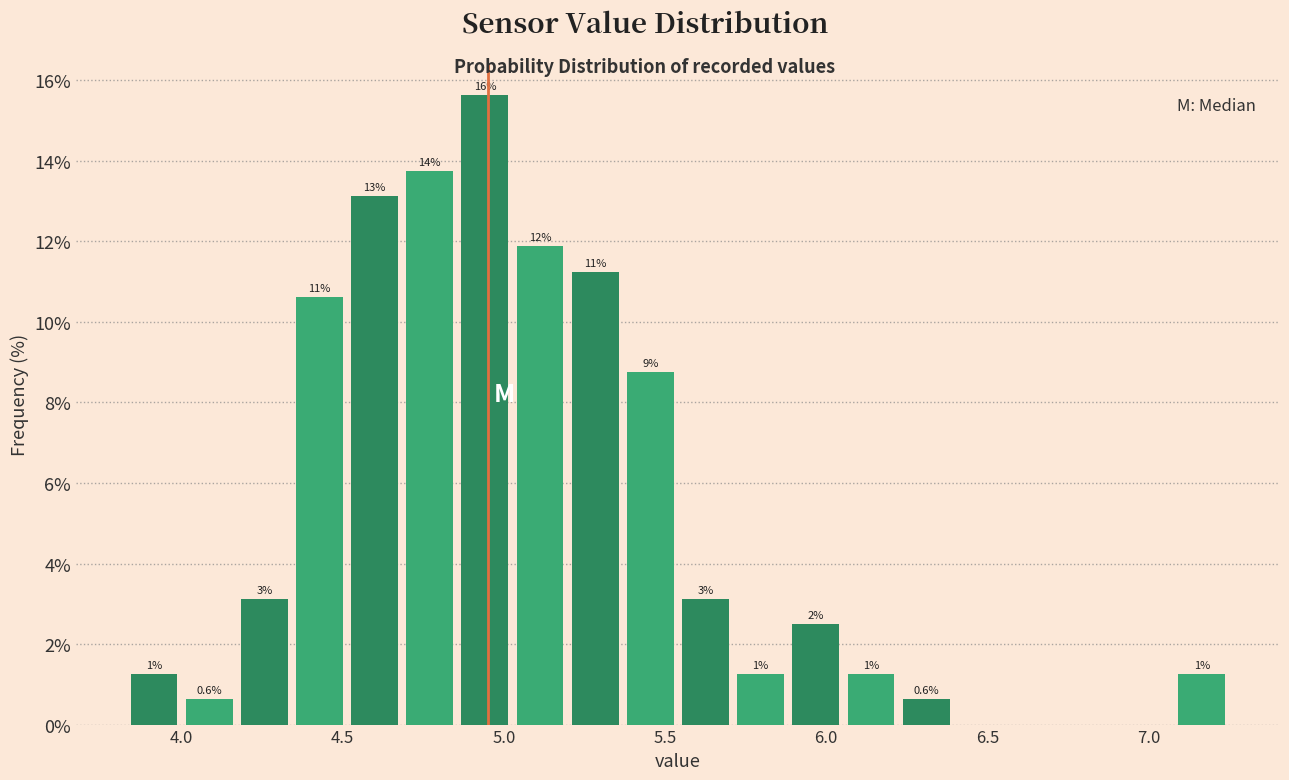

Read against the x-axis, roughly where is the centre of the tallest bar?

4.95